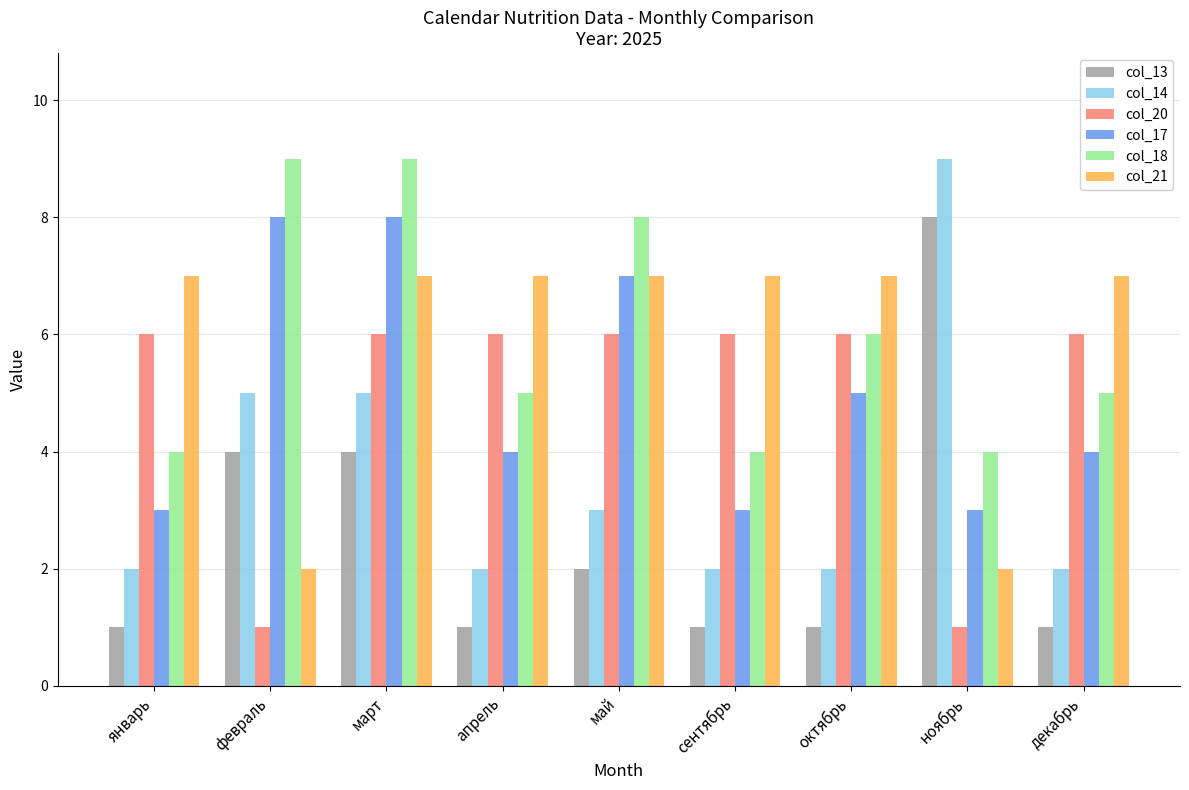

What is the difference between the highest and lowest values at апрель?

6